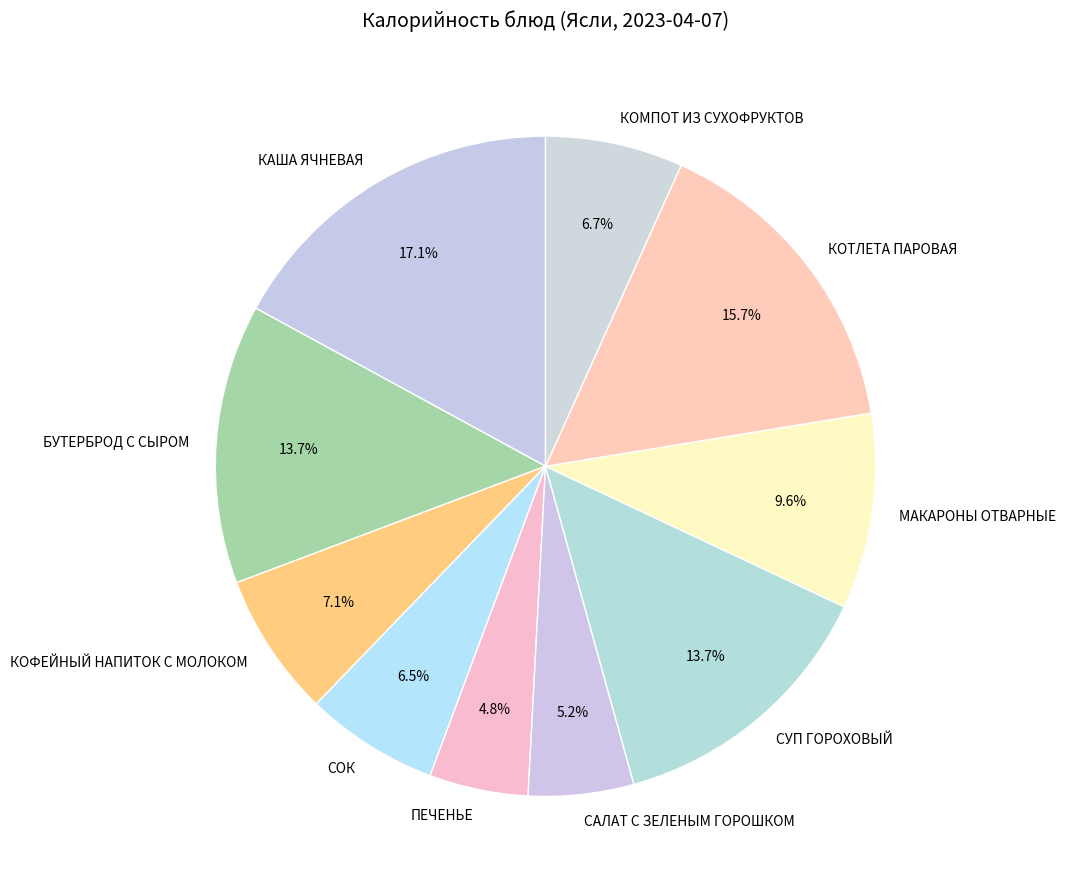

How many slices are in this pie chart?

10